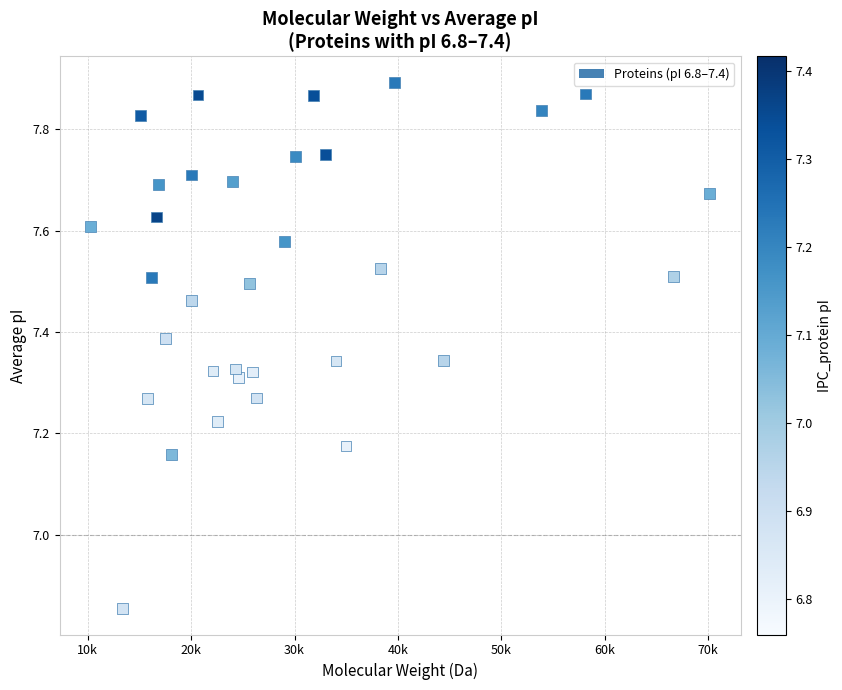

What is the range of Y values (max minus min)?

1.0